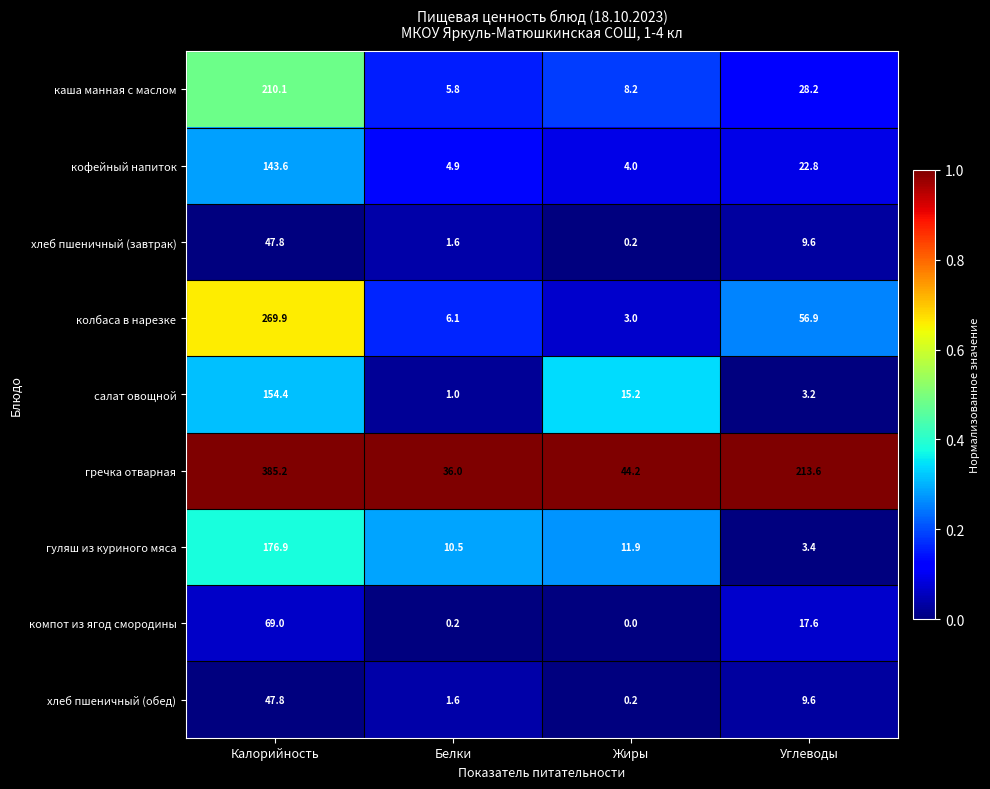

Rank the categories by кофейный напиток value from highest to lowest.

Калорийность, Углеводы, Белки, Жиры